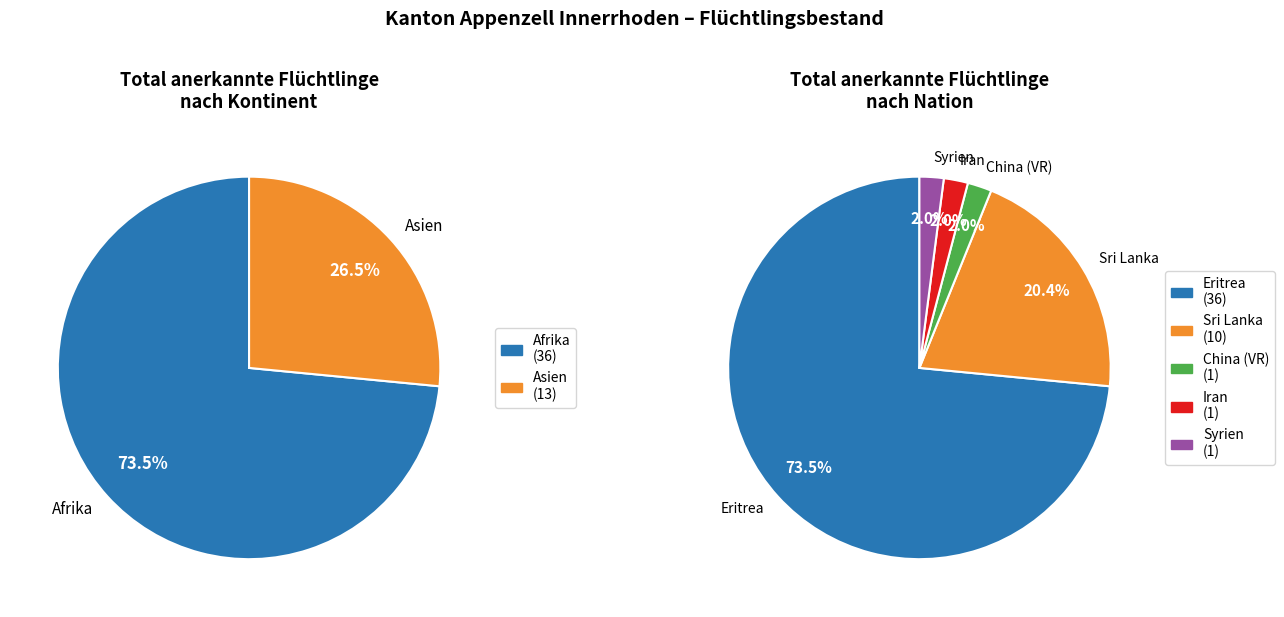

Does Afrika represent more than half of the total?

Yes